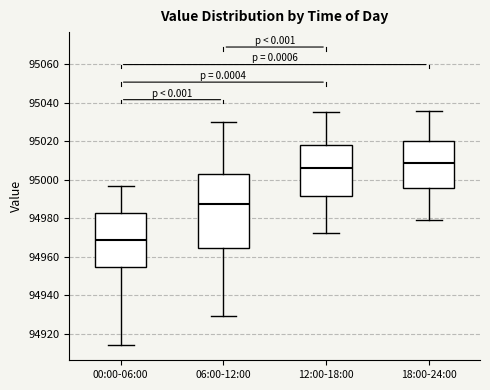

Which box has the highest median line?

18:00-24:00